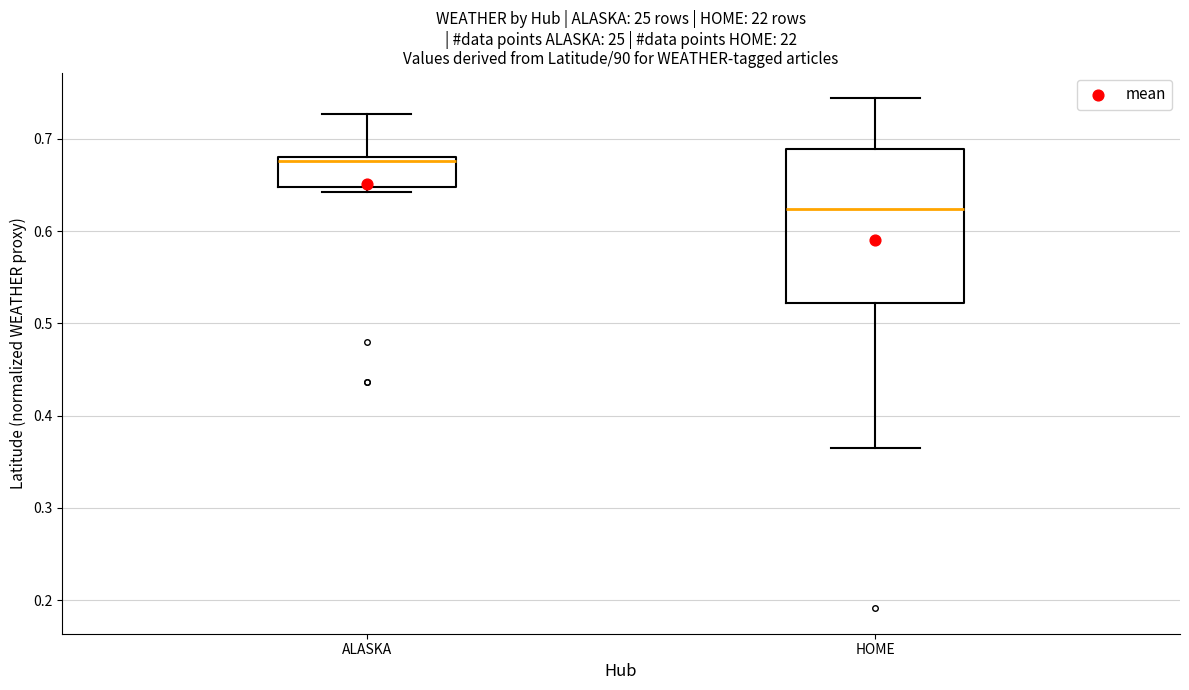

Reading left to right, transcribe this box plot: for each box, give where its median line is, the range the box spans, and where its two whiskers end, as read against the y-axis. The values are not printed on the chart, so give them approximately, as read against the axis.

ALASKA: median 0.68 (just below the box's upper edge), box 0.65 to 0.68, whiskers 0.64 to 0.73
HOME: median 0.62, box 0.52 to 0.69, whiskers 0.36 to 0.74